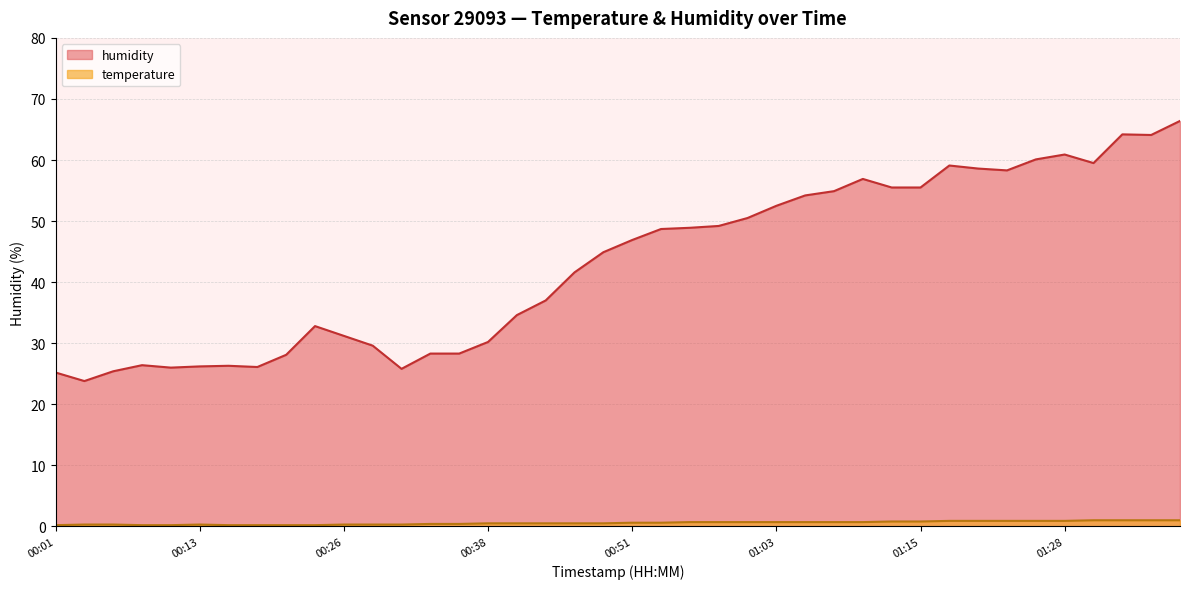

What is the difference between the temperature values at 00:13 and 00:18?

0.1